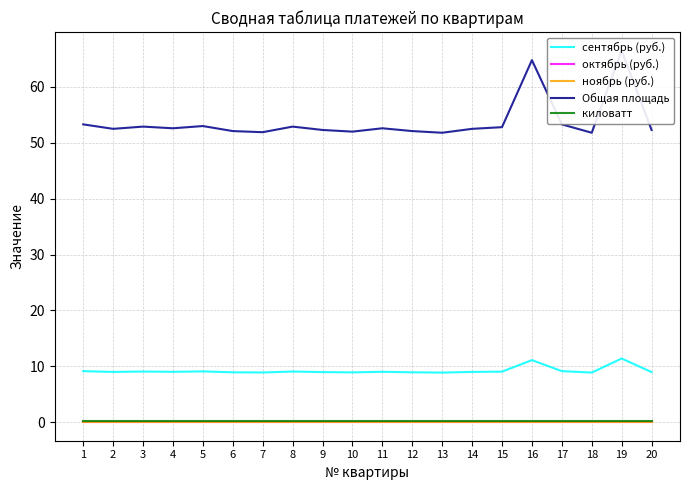

True or false: октябрь (руб.) has more than 2 interior local peaks.

False